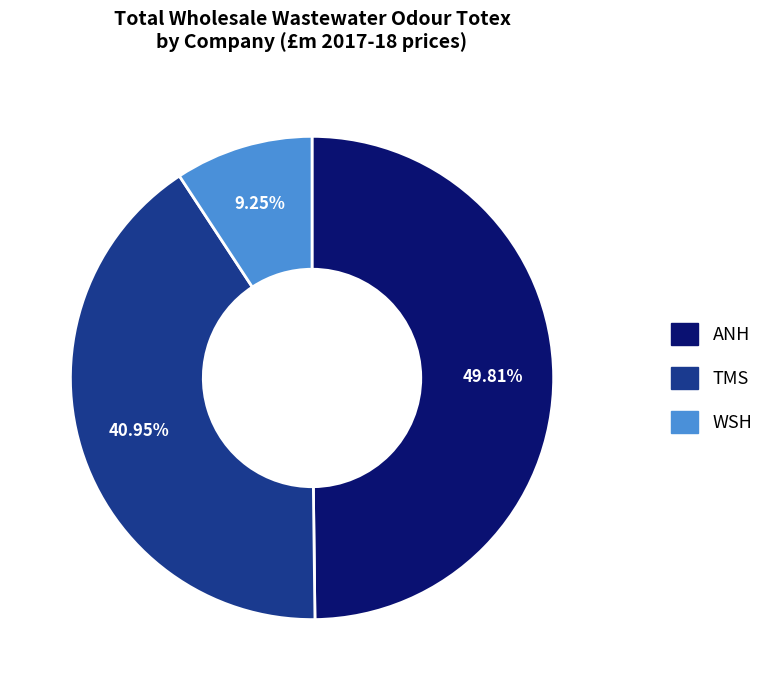

Is there a majority slice in this chart?

No